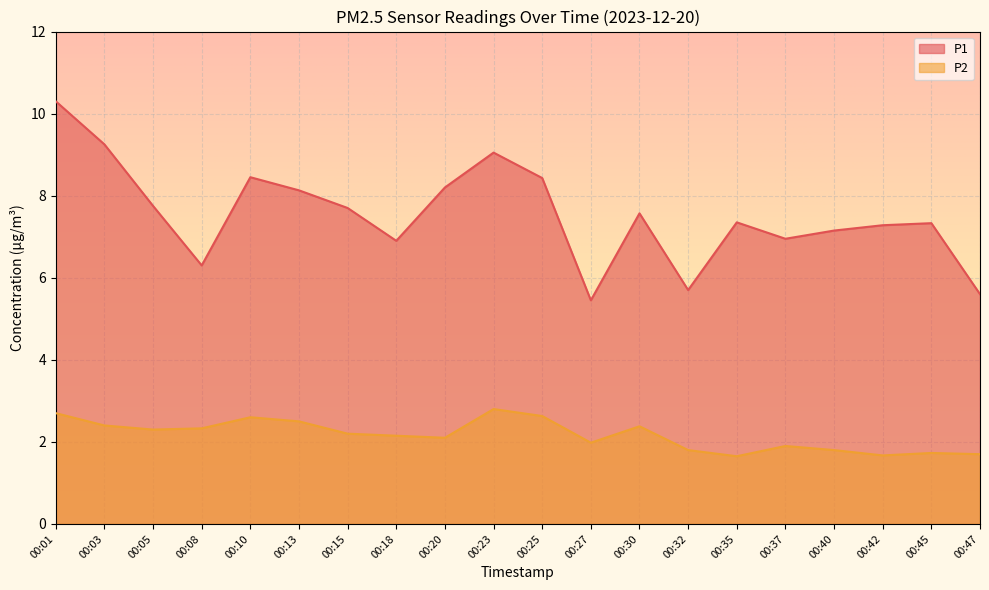

What is the difference between the second highest and minimum values in the P2 series?

1.1